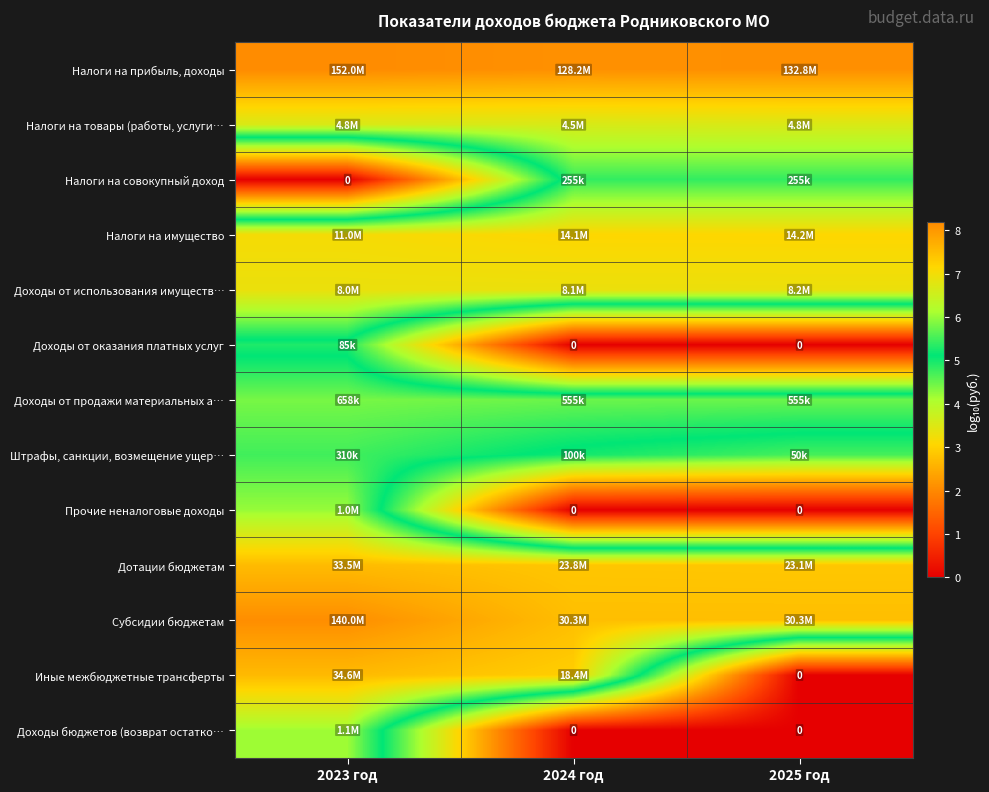

What is the difference between the highest and lowest values at 2023 год?

8.2